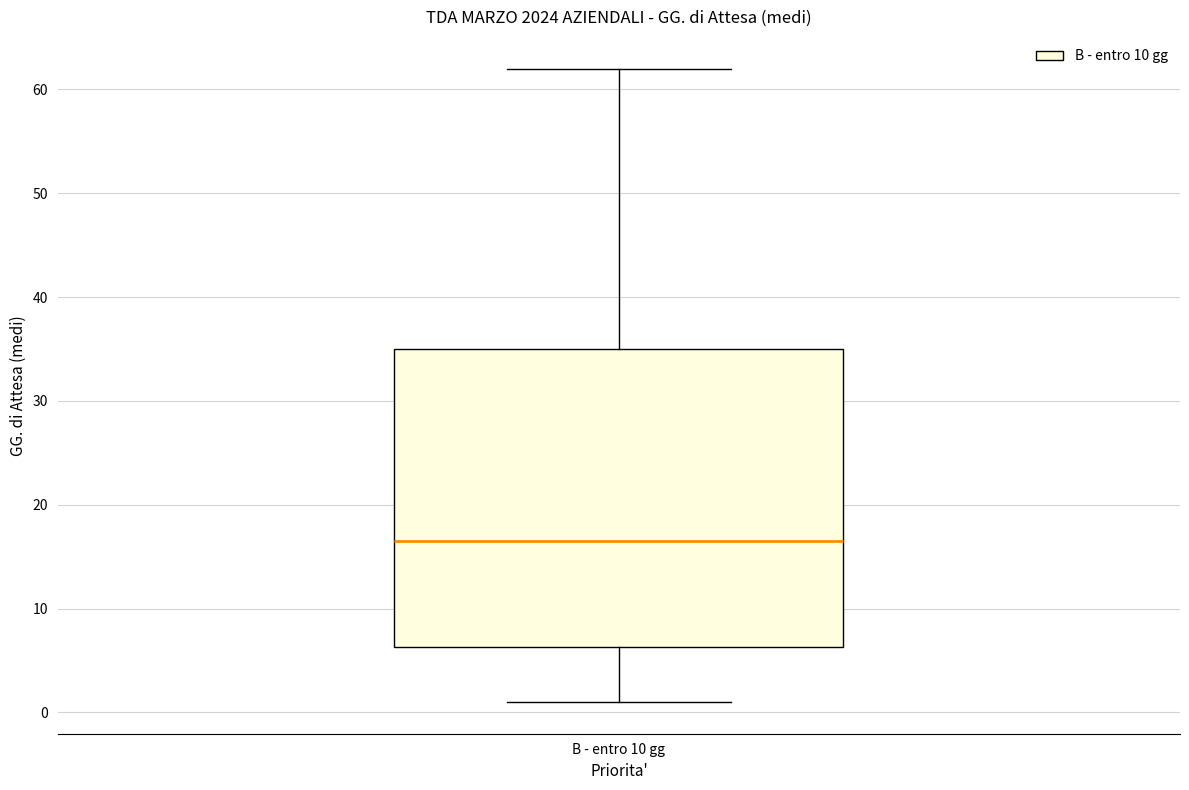

Transcribe this box plot: give where the median line is, the range the box spans, and where the two whiskers end, as read against the y-axis. The values are not printed on the chart, so give them approximately, as read against the axis.

median 17, box 6 to 35, whiskers 1 to 62